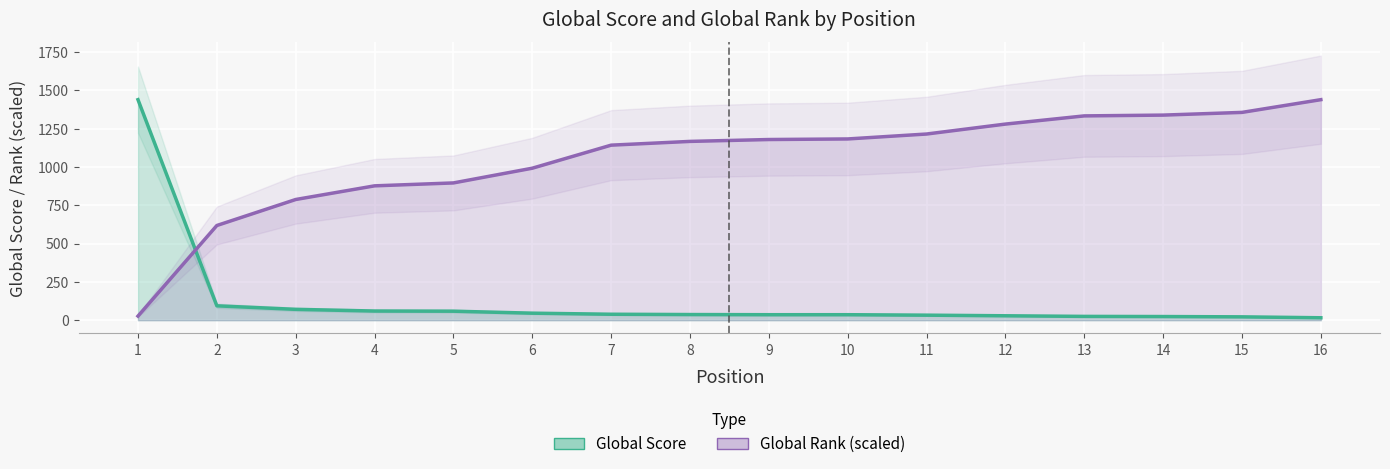

True or false: Global Rank (scaled) has a value of 1167.5 at 8.

True